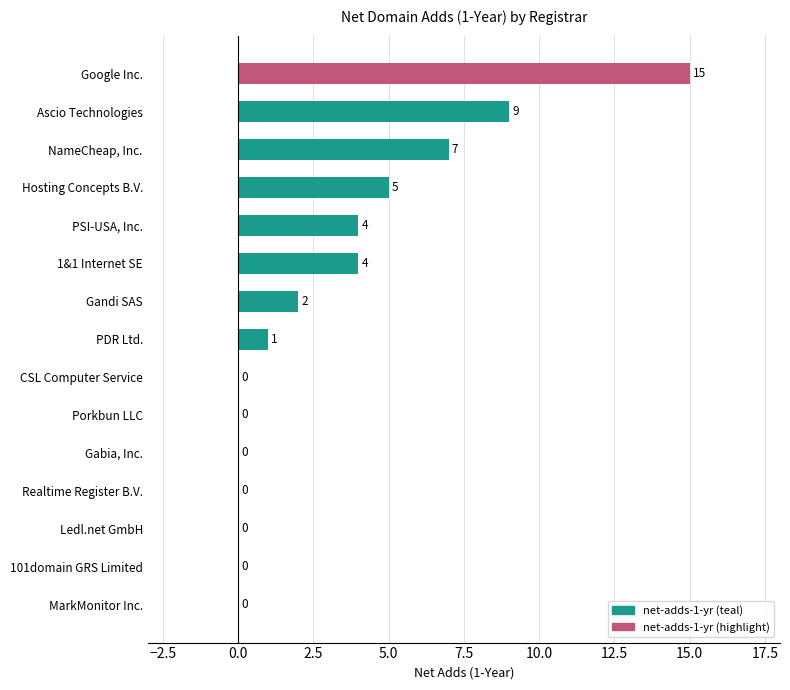

What is the sum of all values?

47